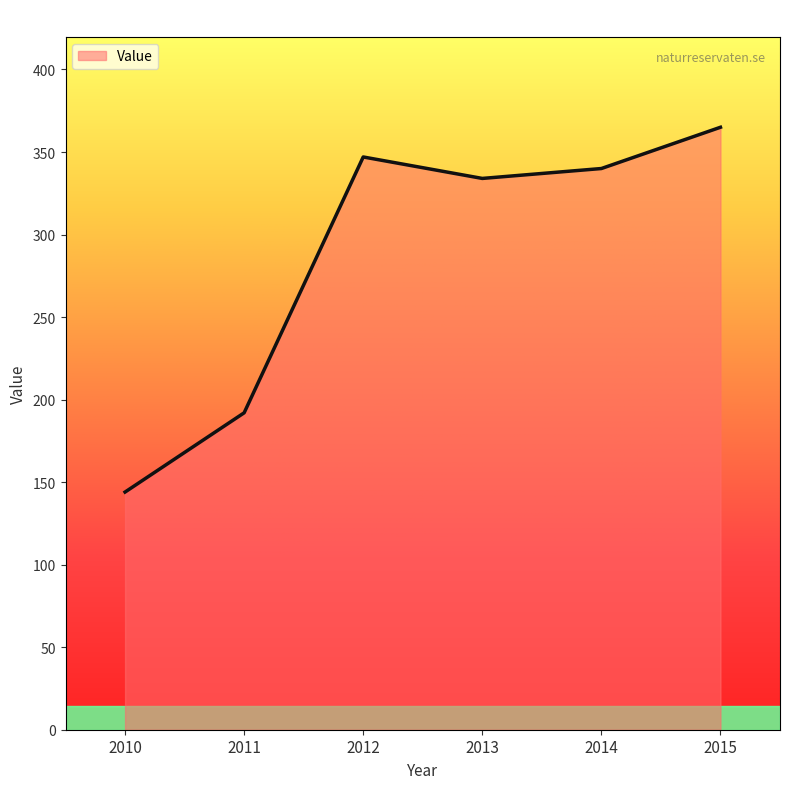

Reading left to right, extract all data points from this chart.

144	192	347	334	340	365